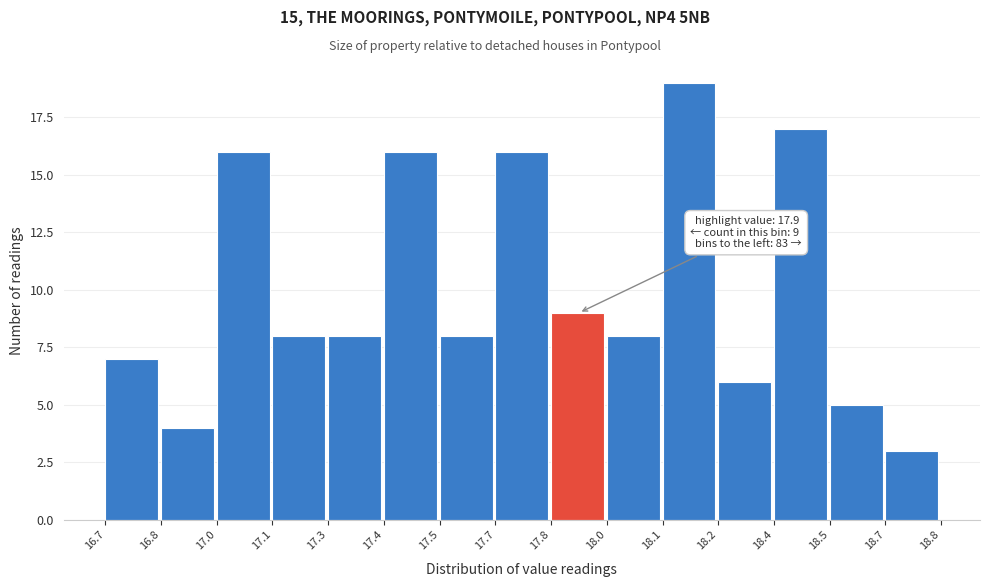

Reading left to right, transcribe all the data shown in this chart.

16.7=7	16.8=4	17.0=16	17.1=8	17.3=8	17.4=16	17.5=8	17.7=16	17.8=9	18.0=8	18.1=19	18.2=6	18.4=17	18.5=5	18.7=3